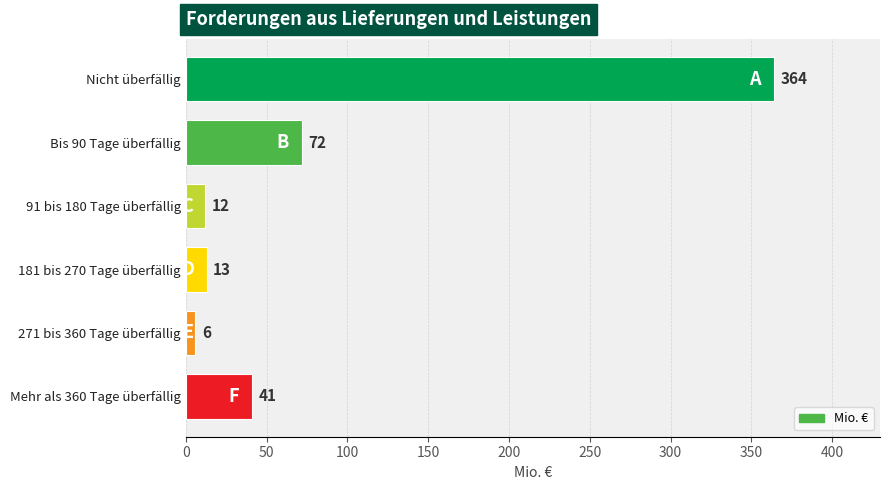

At which category does the chart reach its minimum across all series?

271 bis 360 Tage überfällig